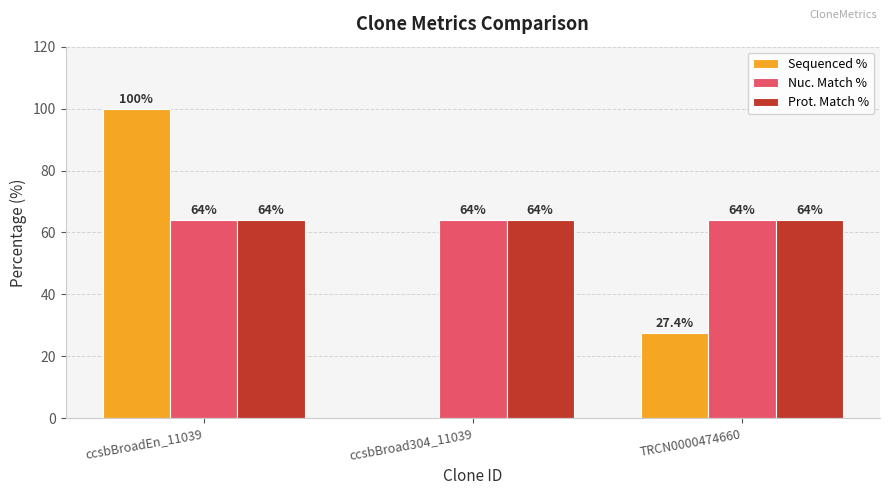

Count the Sequenced % values in the range 0 to 100.

3